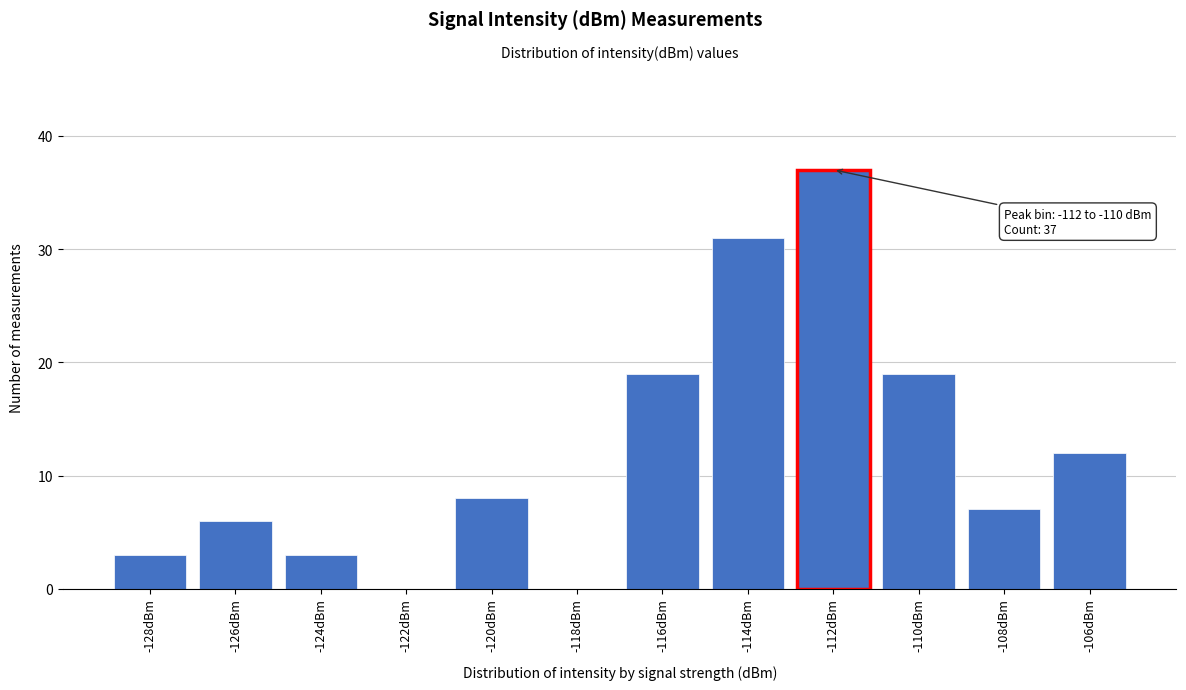

Reading right to left, what are all the values shown in this chart?

-106dBm=12	-108dBm=7	-110dBm=19	-112dBm=37	-114dBm=31	-116dBm=19	-118dBm=0	-120dBm=8	-122dBm=0	-124dBm=3	-126dBm=6	-128dBm=3